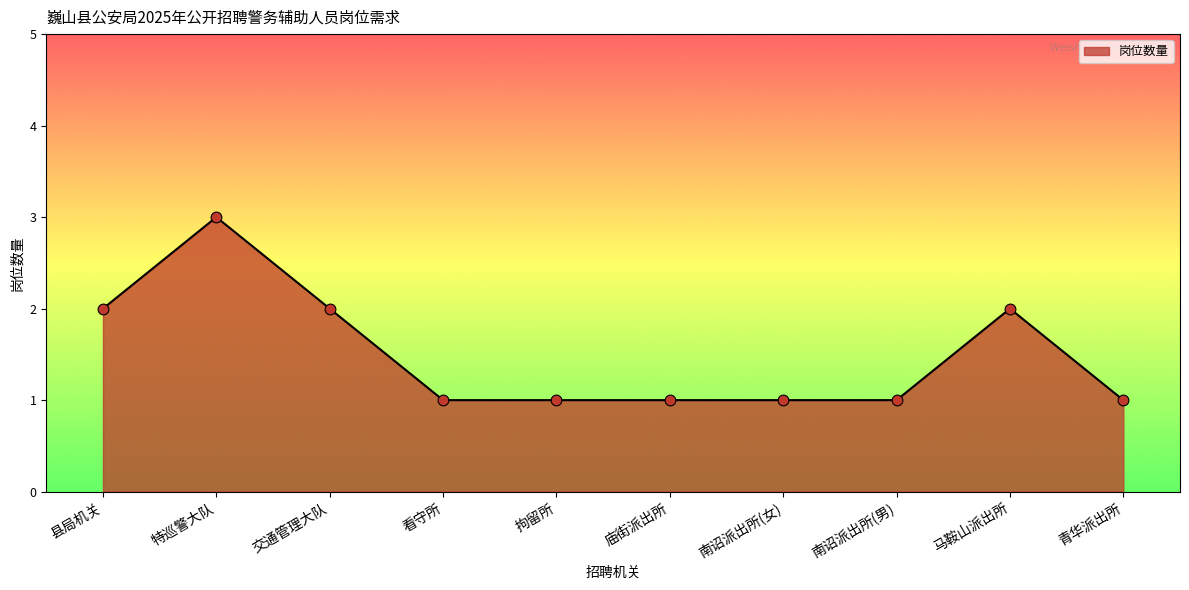

Approximately how many times larger is the value at 特巡警大队 compared to 马鞍山派出所?

1.5